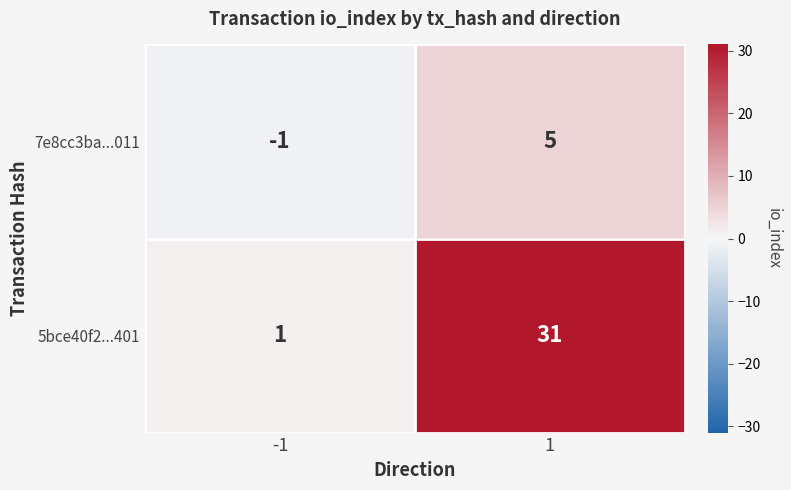

Reading left to right, transcribe all the data shown in this chart.

7e8cc3ba...011: -1	5
5bce40f2...401: 1	31